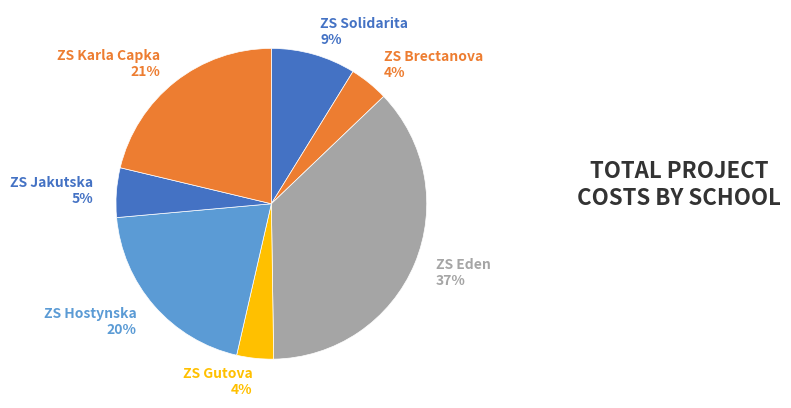

Count the number of slices in the pie.

7